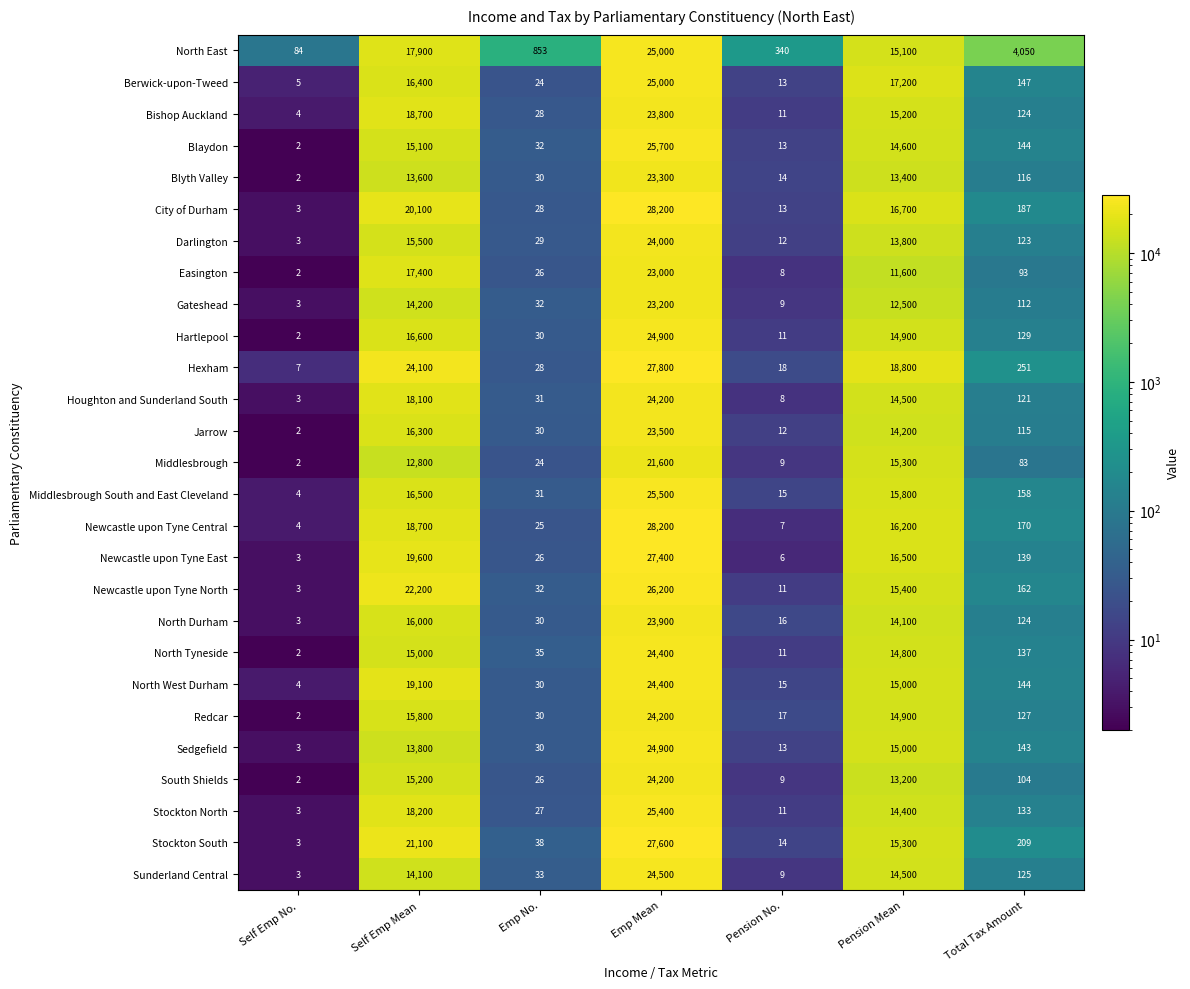

Rank the categories by South Shields value from highest to lowest.

Emp Mean, Self Emp Mean, Pension Mean, Total Tax Amount, Emp No., Pension No., Self Emp No.